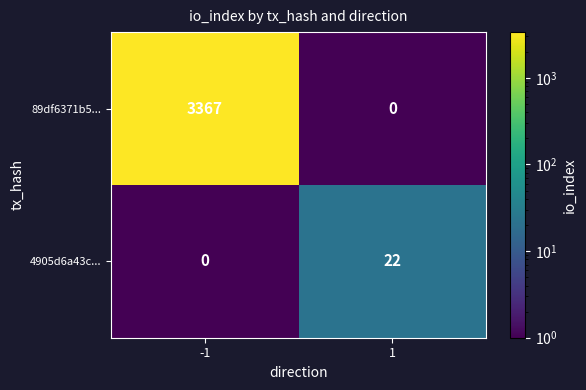

What is the sum of all 4905d6a43c... values?

22